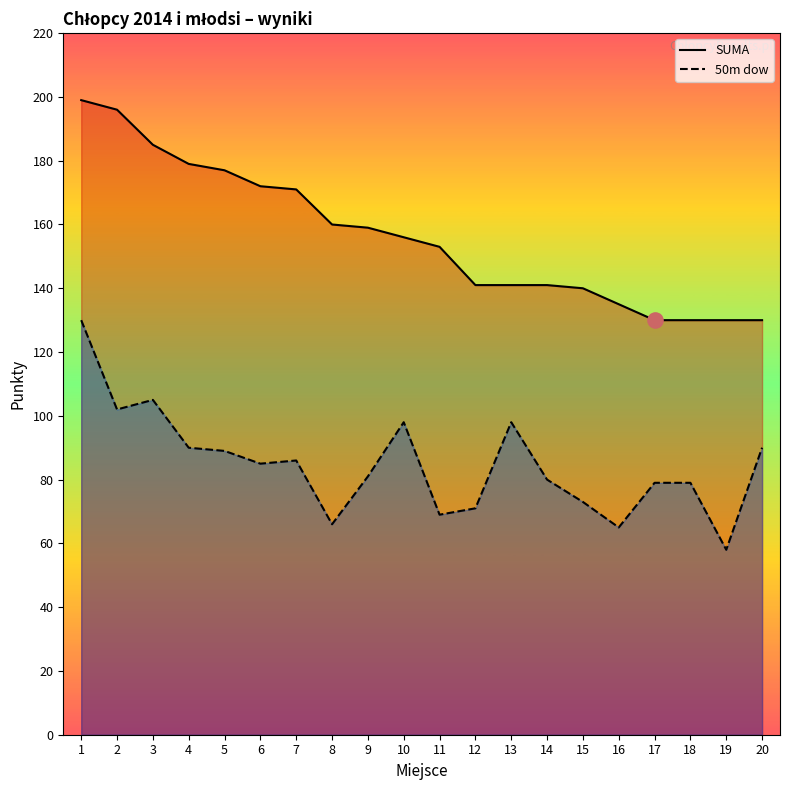

Which series has the largest total across all categories?

SUMA